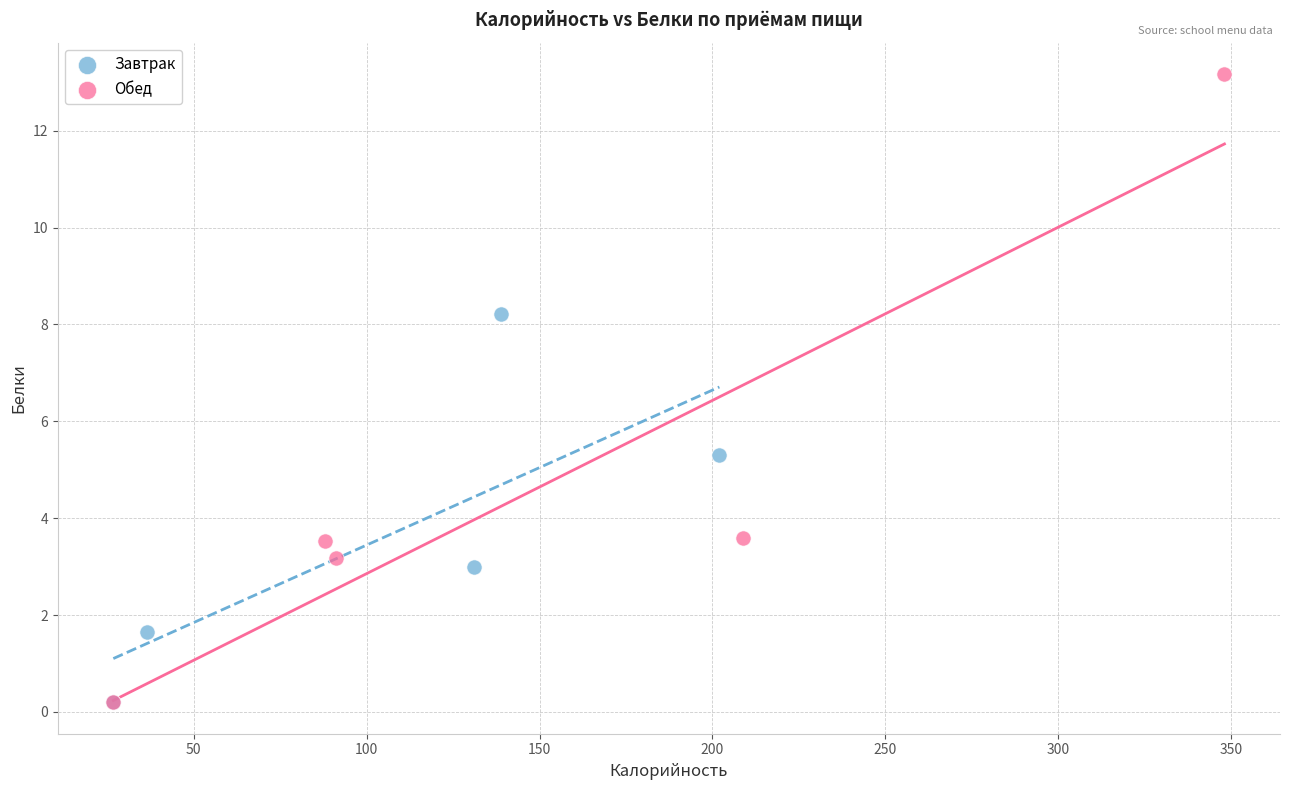

Which series contains the highest Y value?

Обед